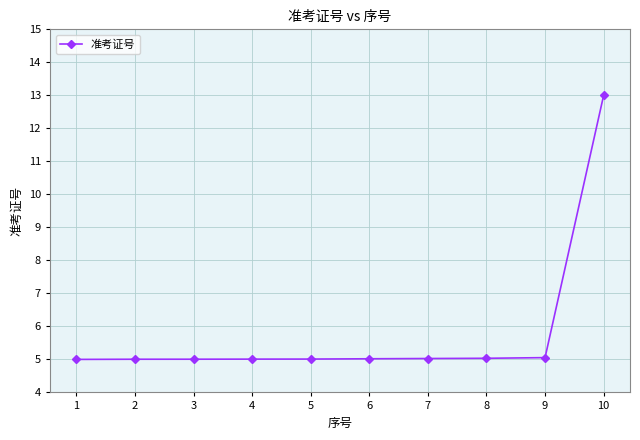

What is the ratio of the value at 1 to the value at 7?

1.0